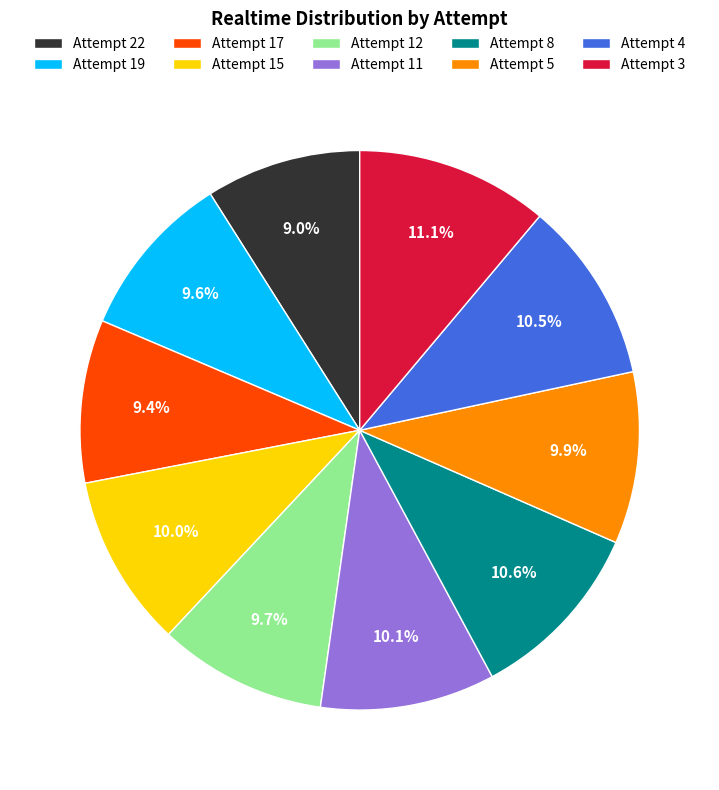

What is the ratio of the value at Attempt 4 to the value at Attempt 3?

0.9